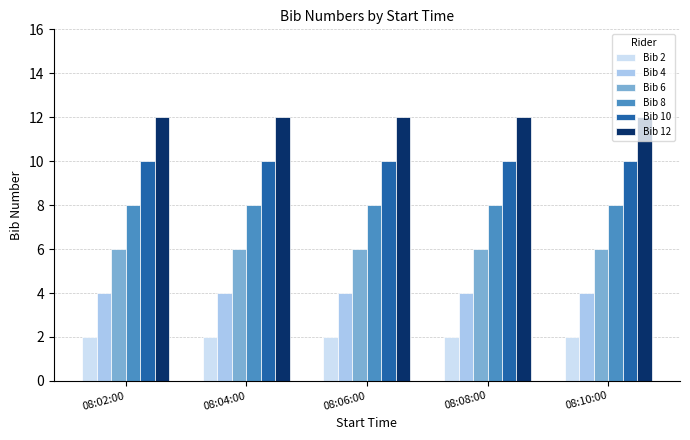

What is the greatest value displayed?

12